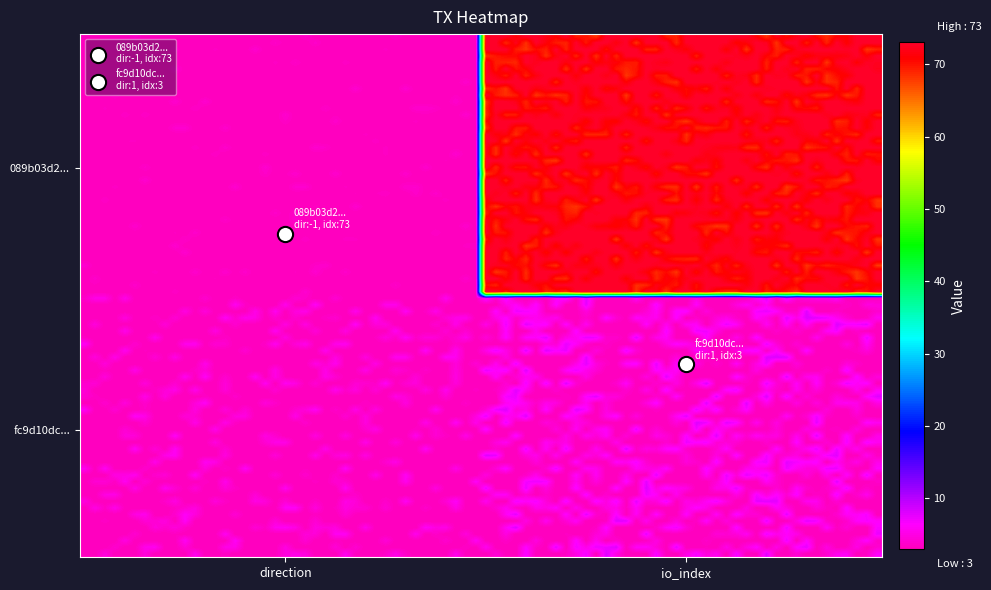

The value of fc9d10dc77bc019b4b67e5cc5ac5c85283c78b9 at 1 is 3. True or false?

True